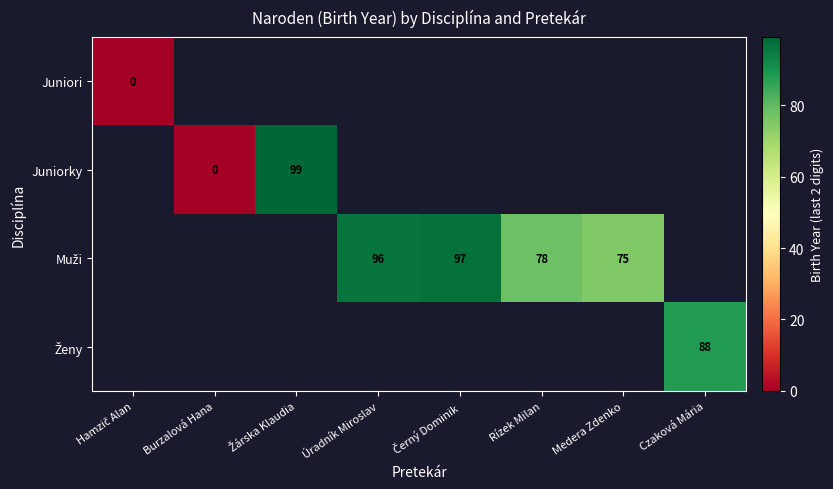

Is the value of Juniorky at Burzalová Hana greater than the value of Ženy at Úradník Miroslav?

No